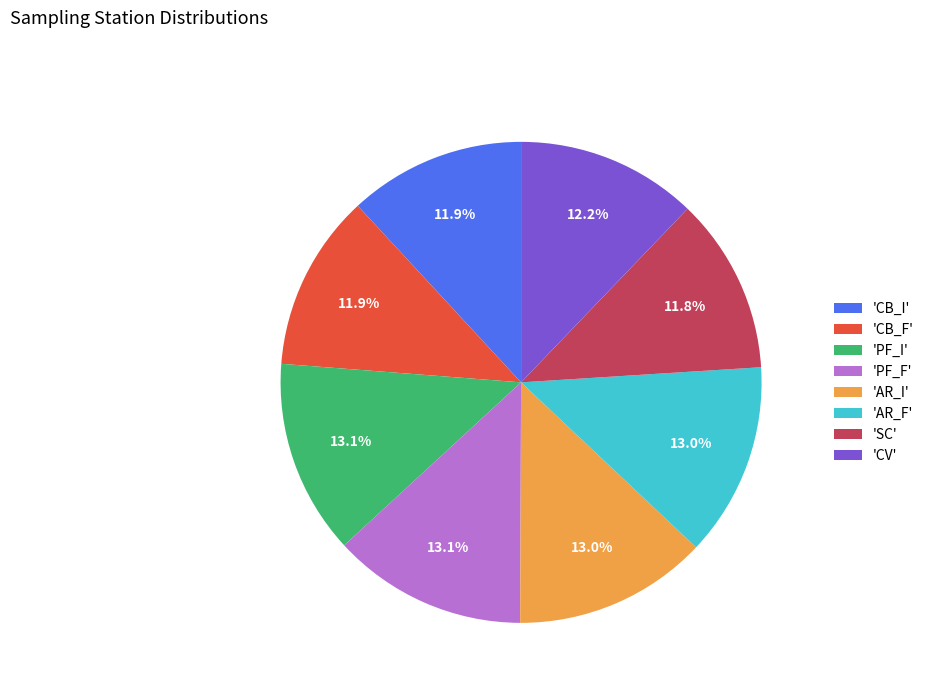

Do 'PF_F' and 'CB_I' together represent more than half of the pie?

No